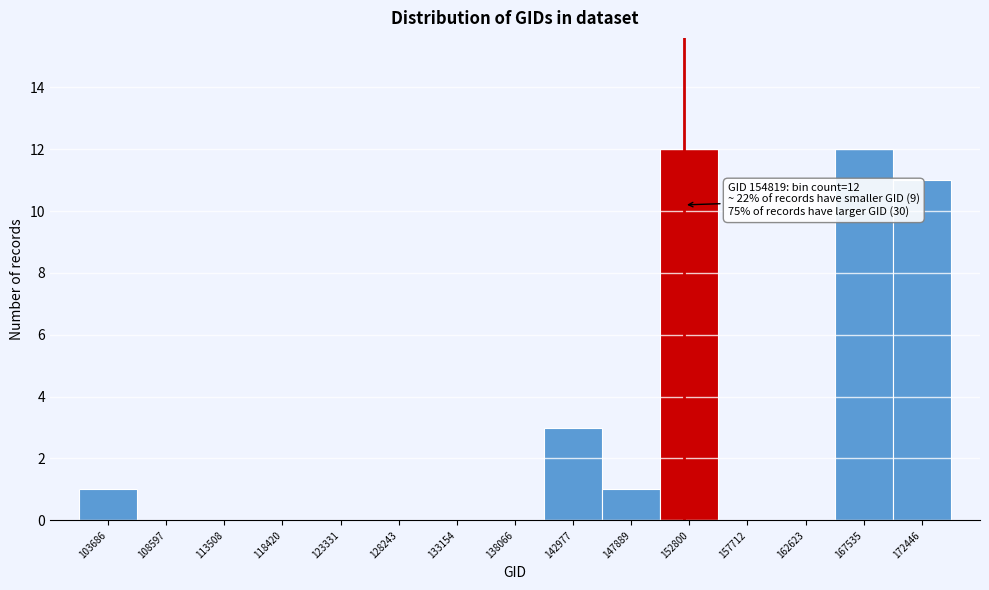

Reading left to right, extract all data points from this chart.

103686=1	108597=0	113508=0	118420=0	123331=0	128243=0	133154=0	138066=0	142977=3	147889=1	152800=12	157712=0	162623=0	167535=12	172446=11